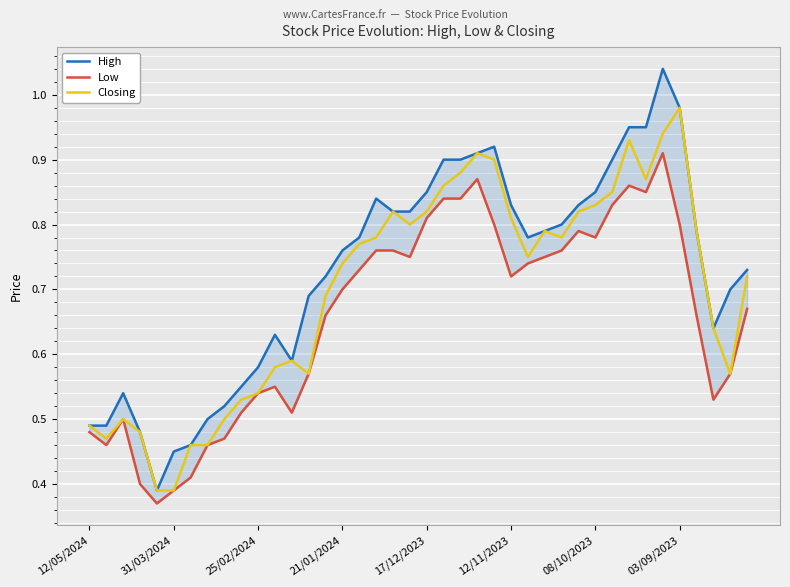

At 32, list the series in order from smallest to largest.

Low, Closing, High